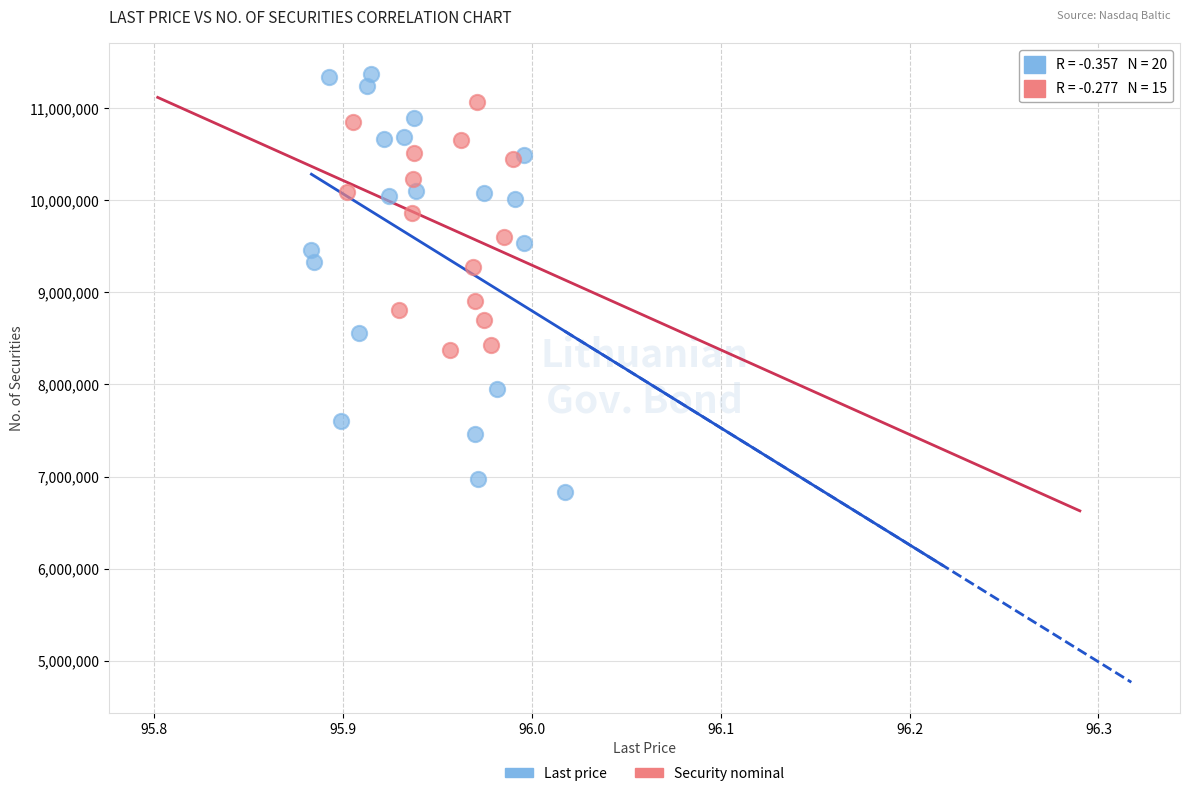

What are all the series names shown in the legend?

Last price, Security nominal